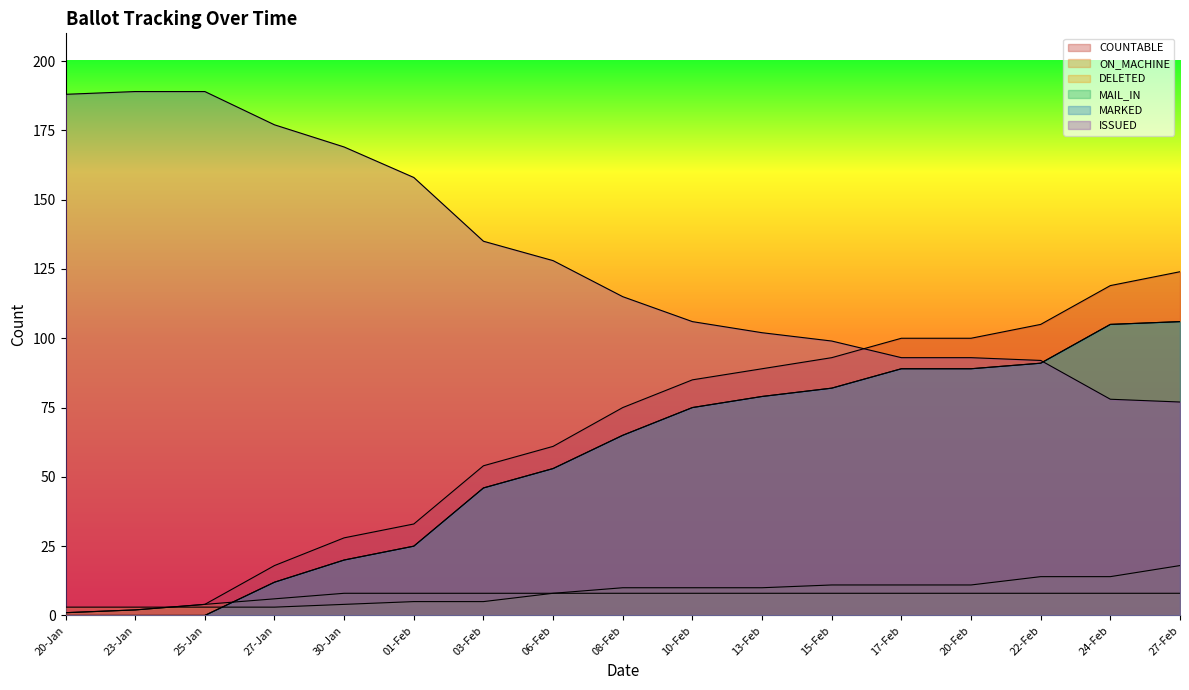

What position from the right is 30-Jan?

13